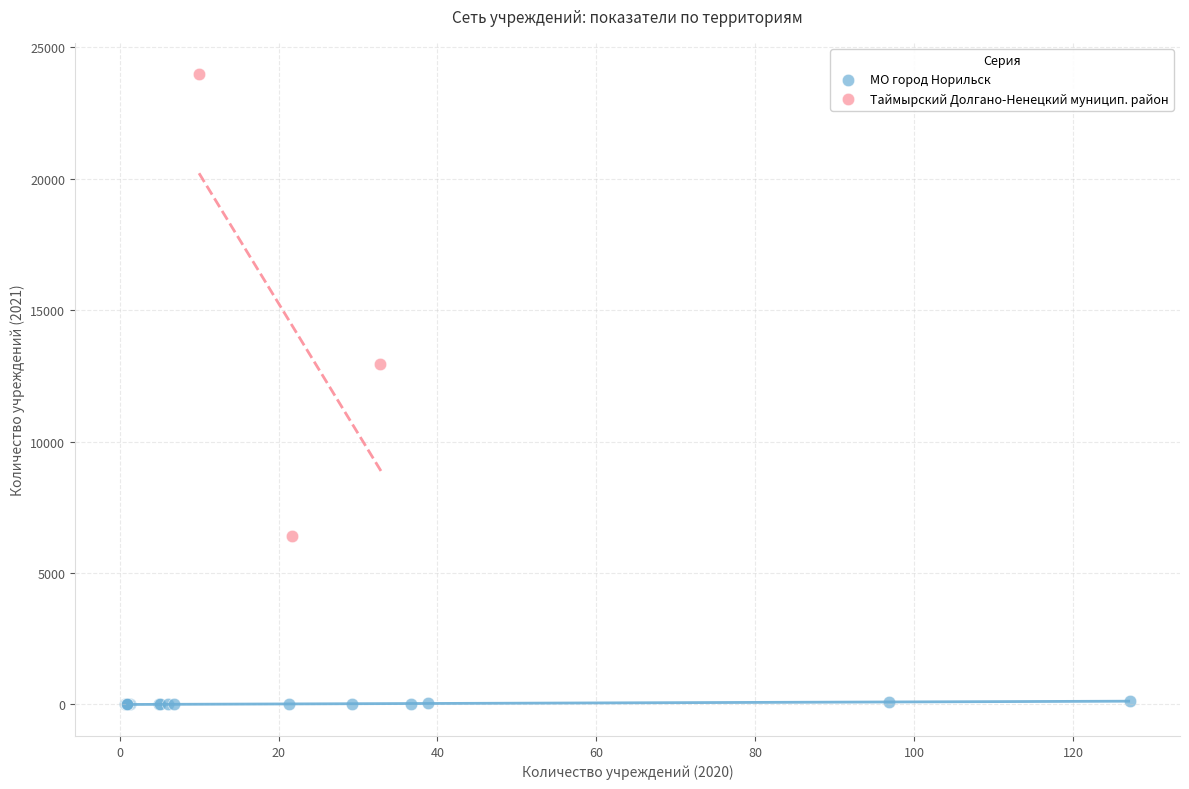

Which series reaches the maximum Y coordinate?

Таймырский Долгано-Ненецкий муницип. район